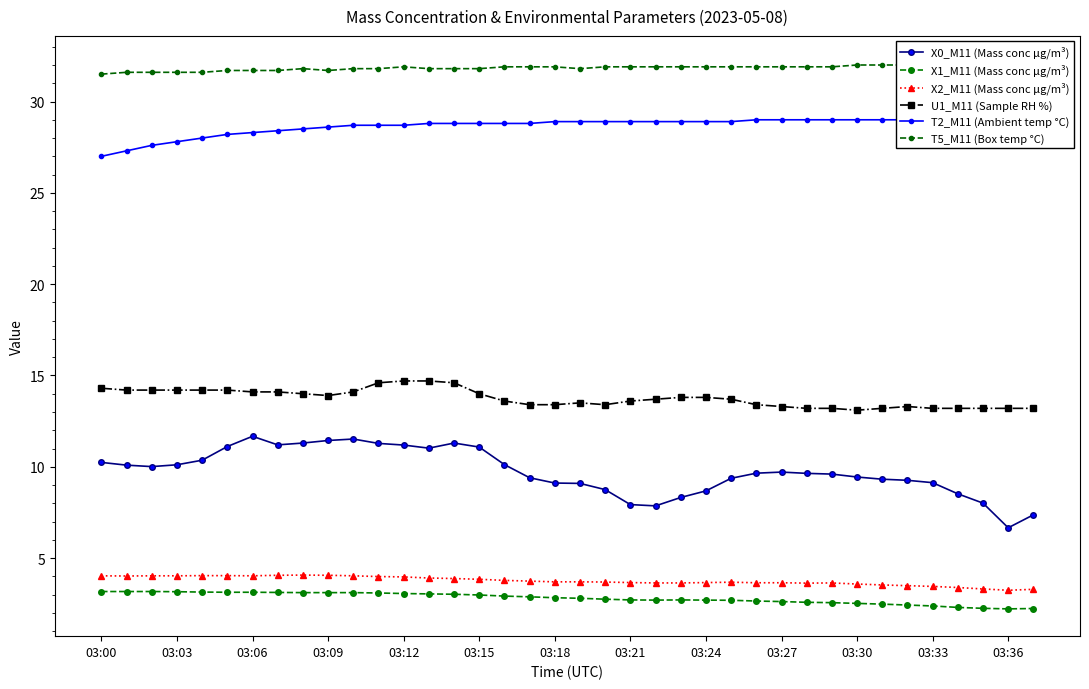

True or false: U1_M11 (Sample RH %) and X1_M11 (Mass conc μg/m³) intersect in this chart.

False